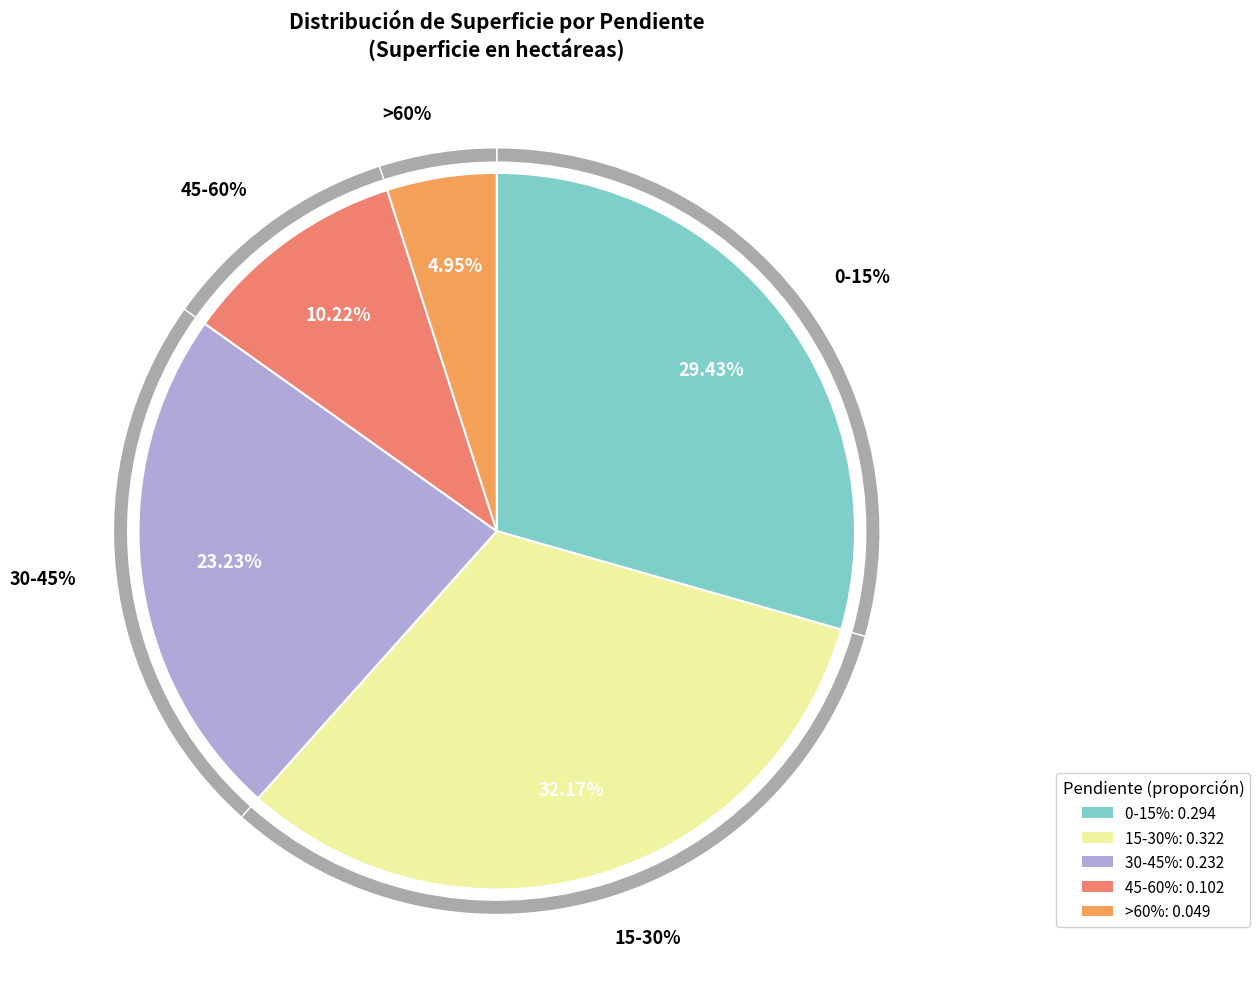

Count the number of slices in the pie.

5